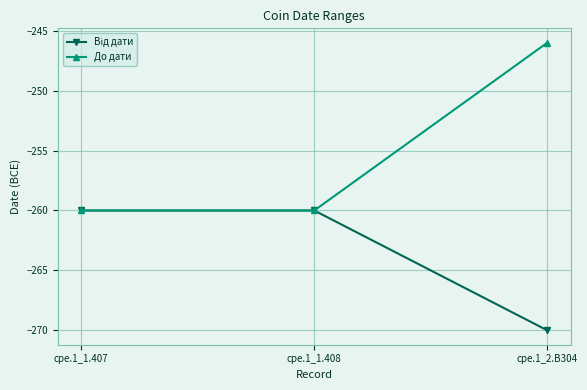

How many До дати values are between -260 and -246?

3